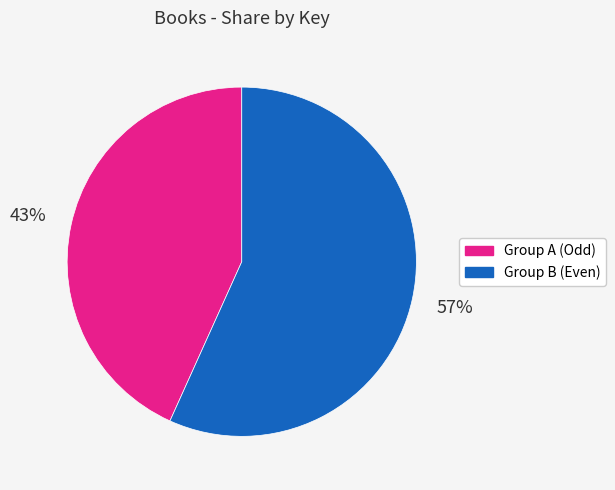

Is there a majority slice in this chart?

Yes